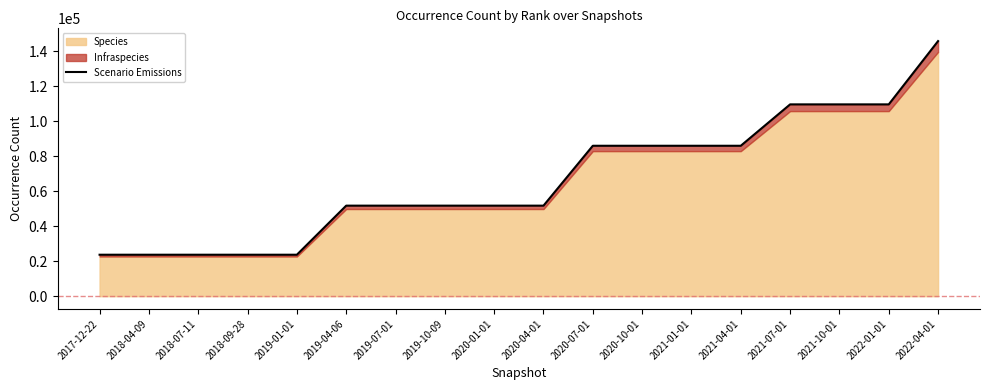

At which category does the chart reach its peak across all series?

2022-04-01